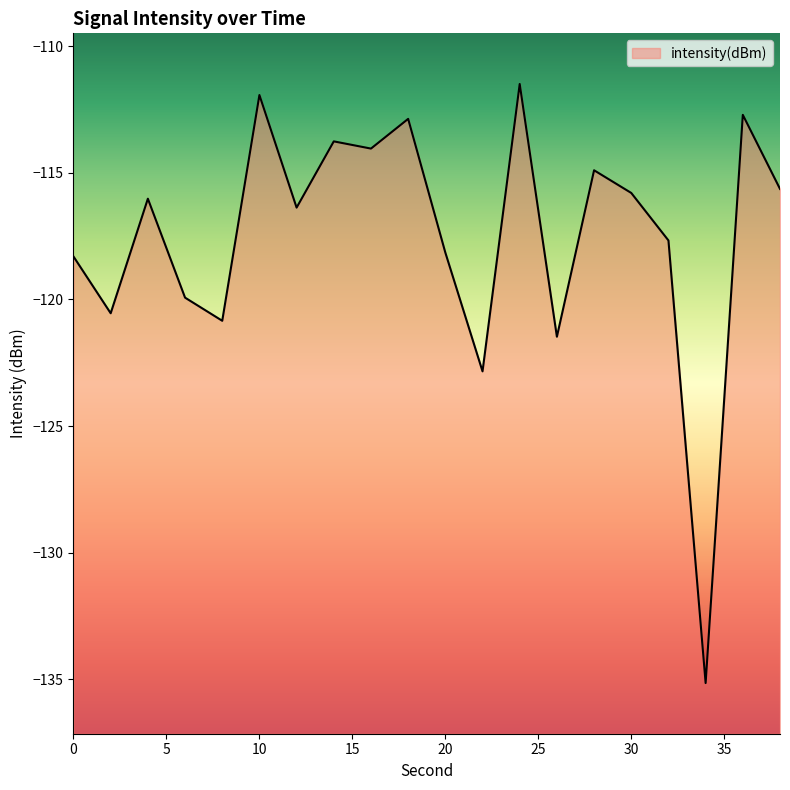

What is the value of the 3rd point from the left?

-116.0